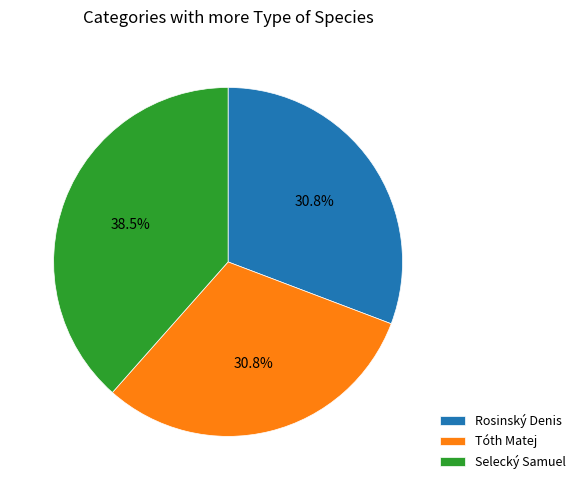

Count the number of slices in the pie.

3